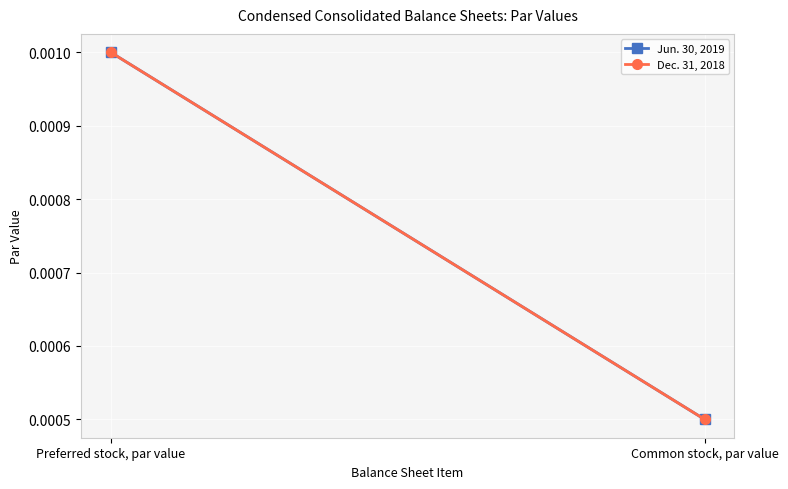

Reading left to right, what are all the values shown in this chart?

Jun. 30, 2019: 0.0	0.0
Dec. 31, 2018: 0.0	0.0